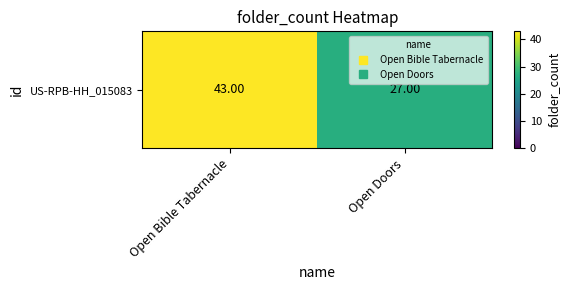

Count the values in the range 27 to 43.

2